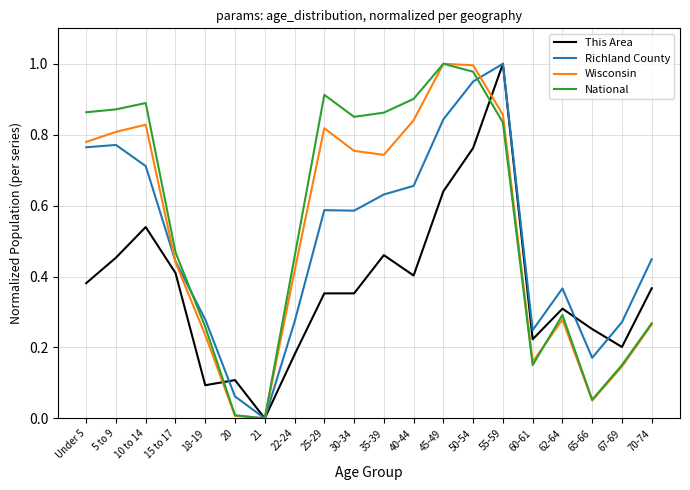

In National, how many points are lower than both neighbors (excluding endpoints)?

4